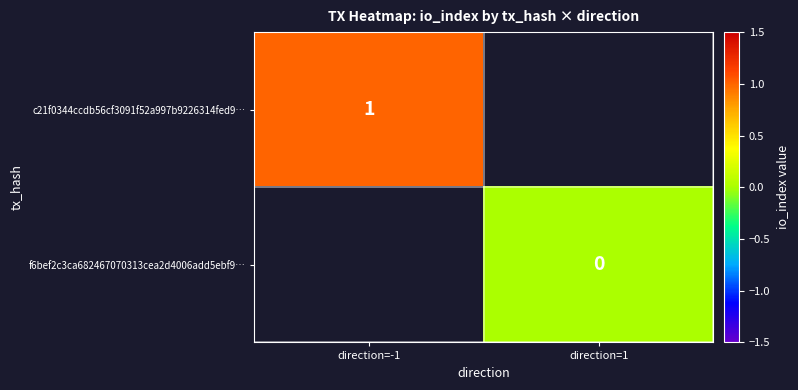

Rank the series by their average value, from highest to lowest.

c21f0344ccdb56cf3091f52a997b9226314fed9…, f6bef2c3ca682467070313cea2d4006add5ebf9…